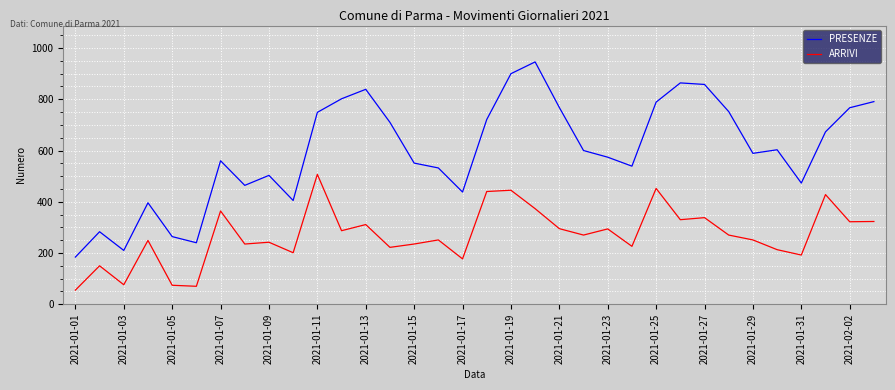

Rank the series by their average value, from lowest to highest.

ARRIVI, PRESENZE